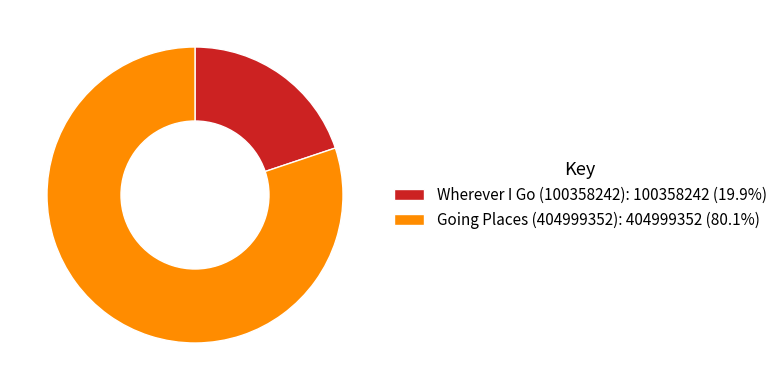

Is there a majority slice in this chart?

Yes